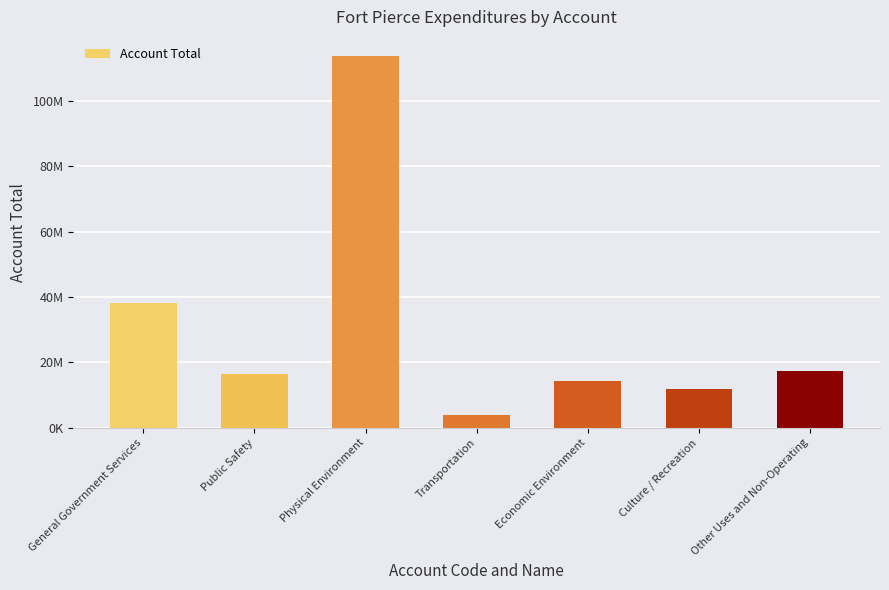

Reading left to right, transcribe all the data shown in this chart.

38308969	16471057	113879189	3842681	14411408	11935029	17538840